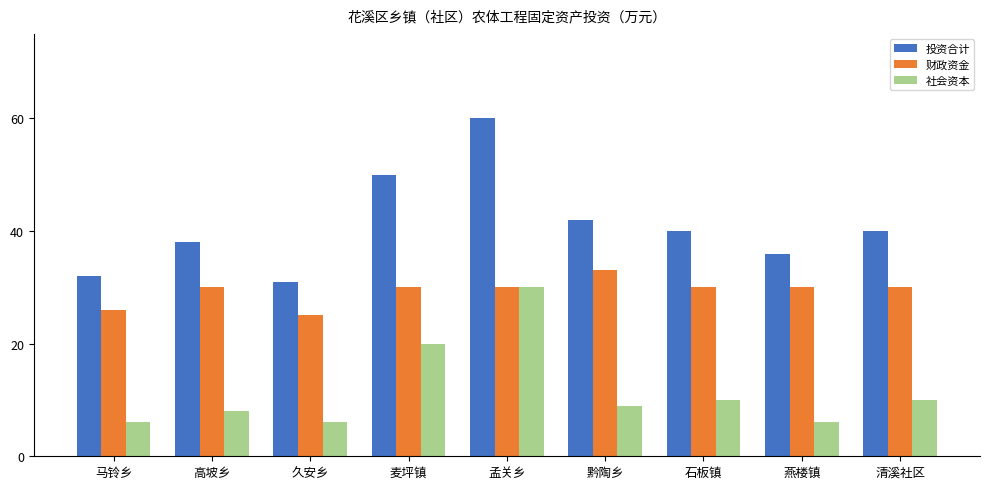

At how many categories does at least one series exceed 44?

2